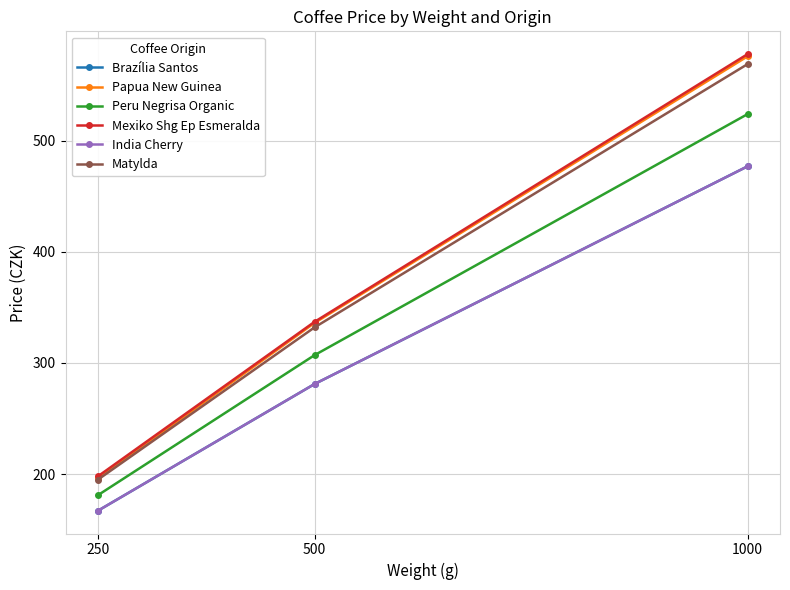

Rank the series at 1000 from highest to lowest value.

Mexiko Shg Ep Esmeralda, Papua New Guinea, Matylda, Peru Negrisa Organic, Brazília Santos, India Cherry